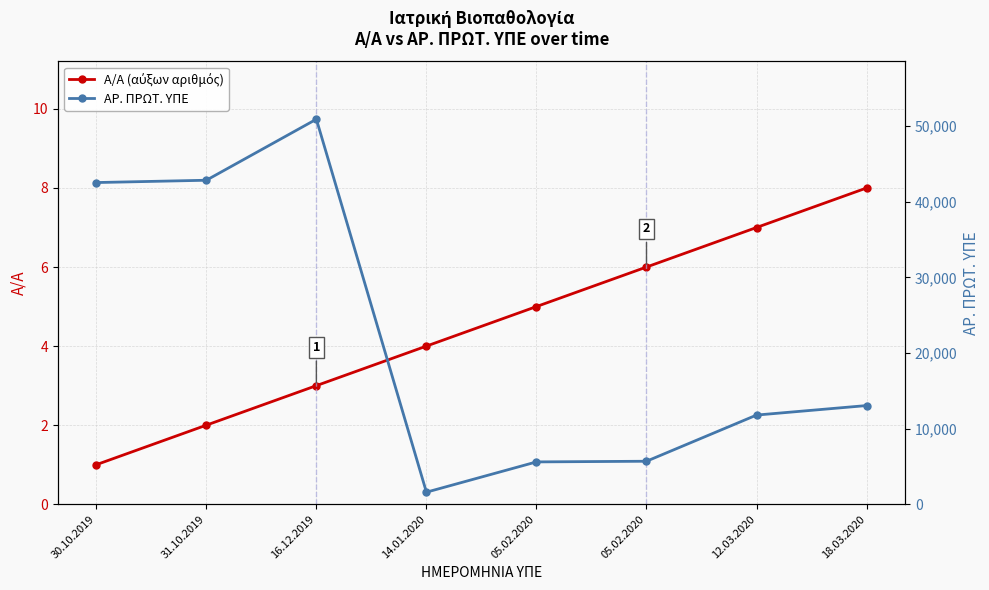

Reading left to right, extract all data points from this chart.

Α/Α (αύξων αριθμός): 30.10.2019=1	31.10.2019=2	16.12.2019=3	14.01.2020=4	05.02.2020=5	05.02.2020=6	12.03.2020=7	18.03.2020=8
ΑΡ. ΠΡΩΤ. ΥΠΕ: 30.10.2019=42528	31.10.2019=42833	16.12.2019=50901	14.01.2020=1593	05.02.2020=5596	05.02.2020=5683	12.03.2020=11788	18.03.2020=13045